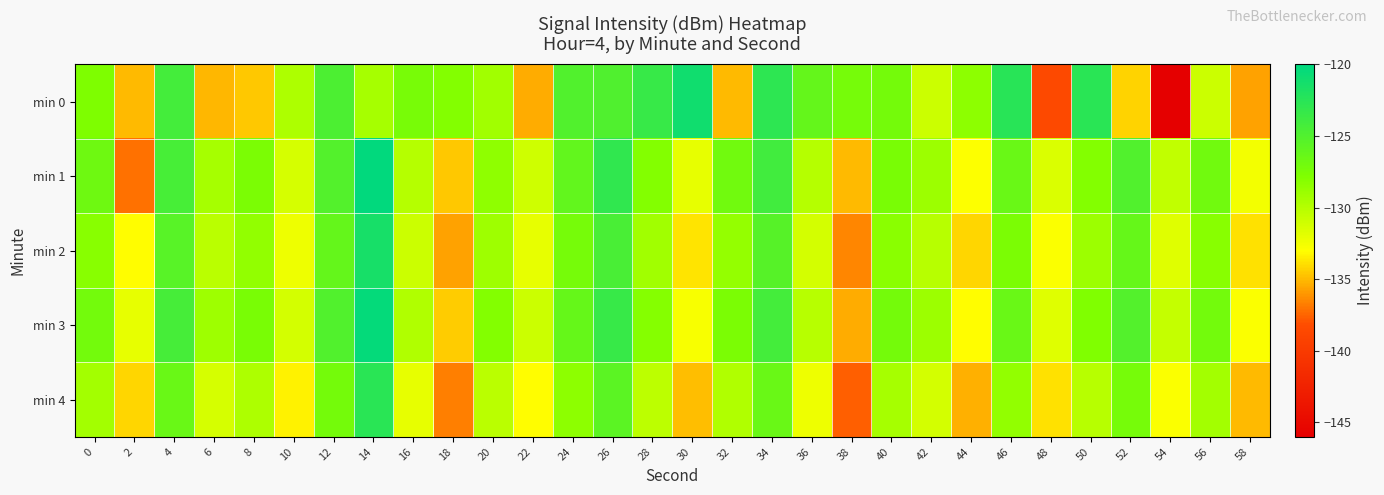

Which has a higher value, 16 or 36?

36